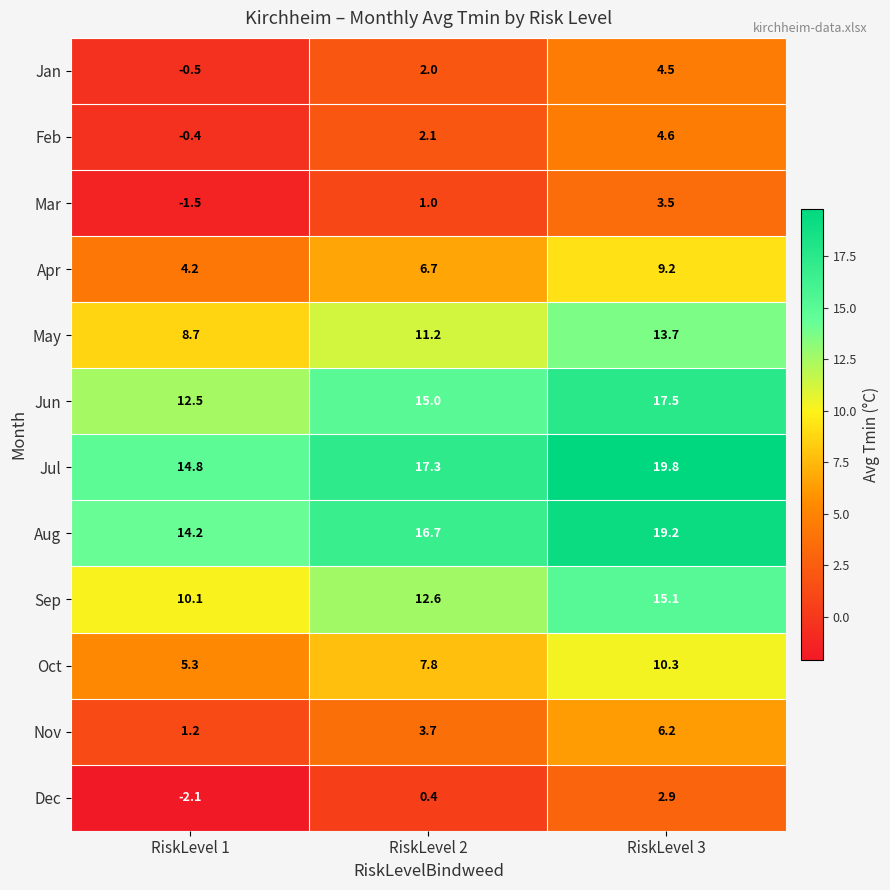

Which series has the largest total across all categories?

Jul